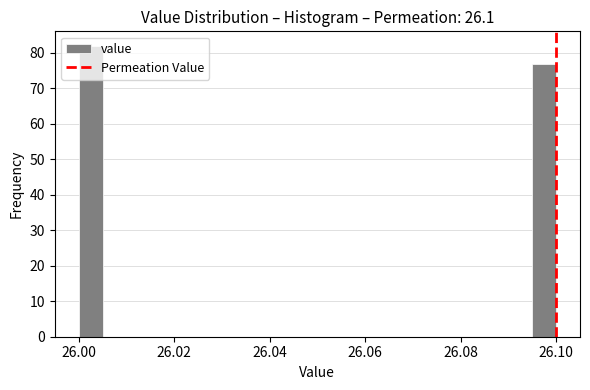

Around what value on the x-axis is the tallest bar? Give the approximate position of its centre, as read against the axis.

26.002